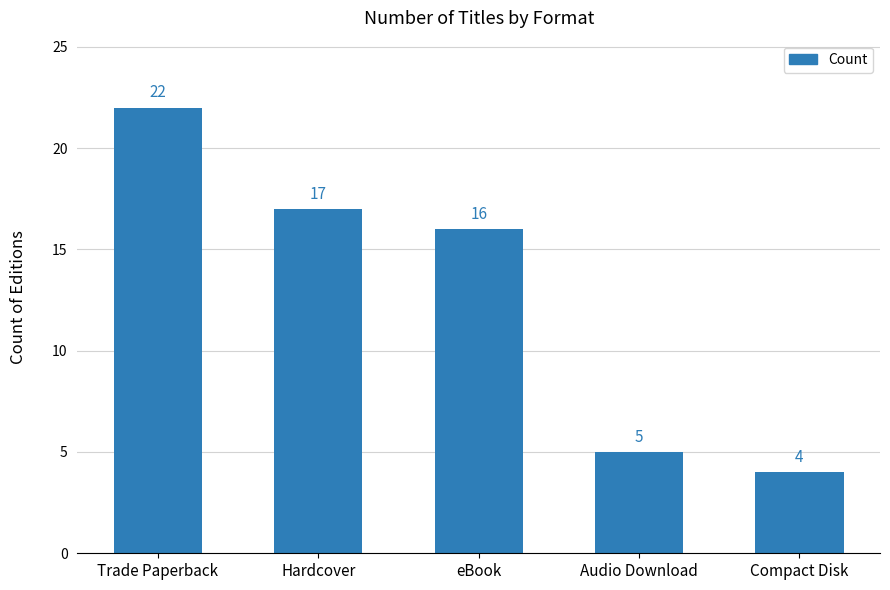

Reading left to right, extract all data points from this chart.

Trade Paperback=22	Hardcover=17	eBook=16	Audio Download=5	Compact Disk=4